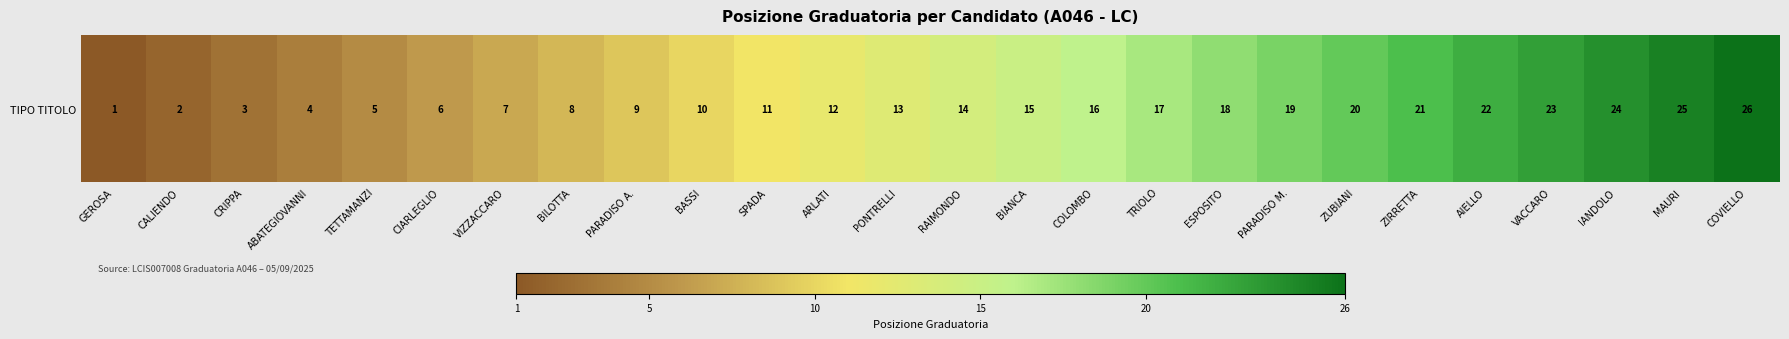

Reading left to right, what are all the values shown in this chart?

1	2	3	4	5	6	7	8	9	10	11	12	13	14	15	16	17	18	19	20	21	22	23	24	25	26